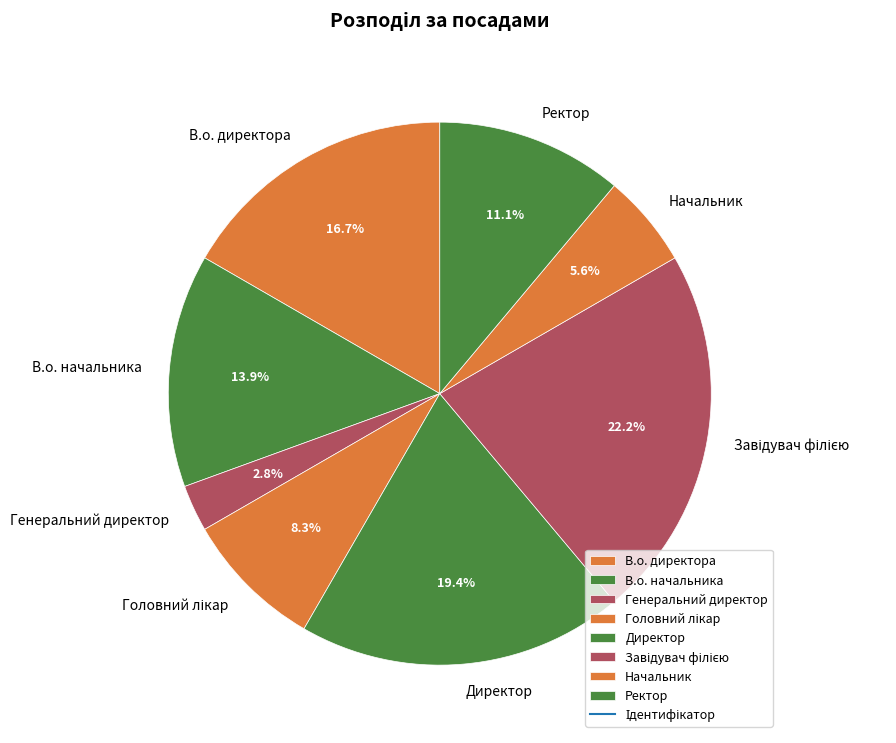

What percentage do Ректор and В.о. начальника together represent?

25.0%